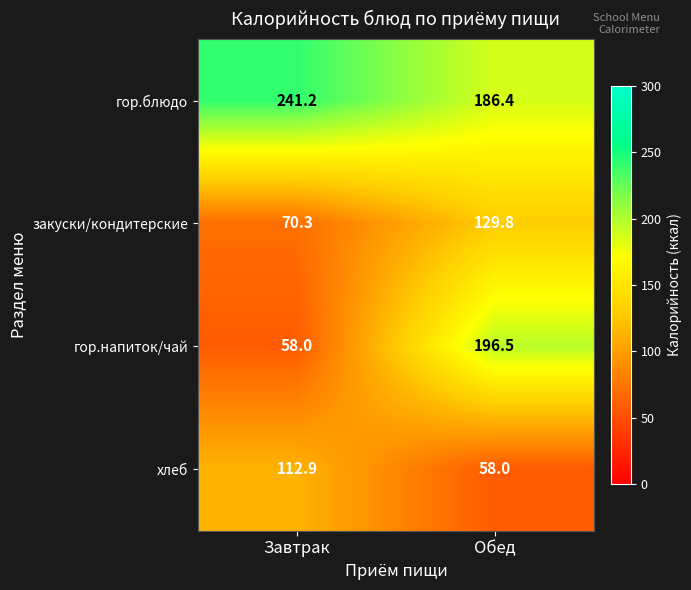

At Обед, list the series in order from smallest to largest.

хлеб, закуски/кондитерские, гор.блюдо, гор.напиток/чай